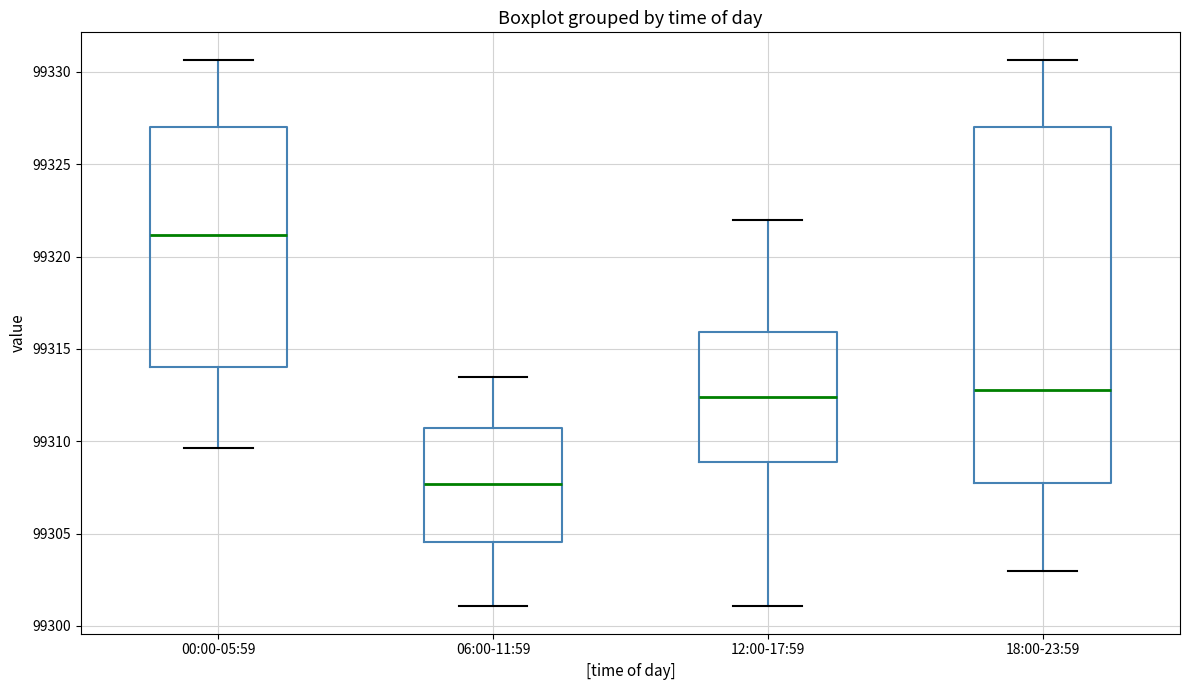

Where does the upper whisker of the box for 12:00-17:59 end on the y-axis? The values are not printed on the chart, so give them approximately, as read against the axis.

99322.0